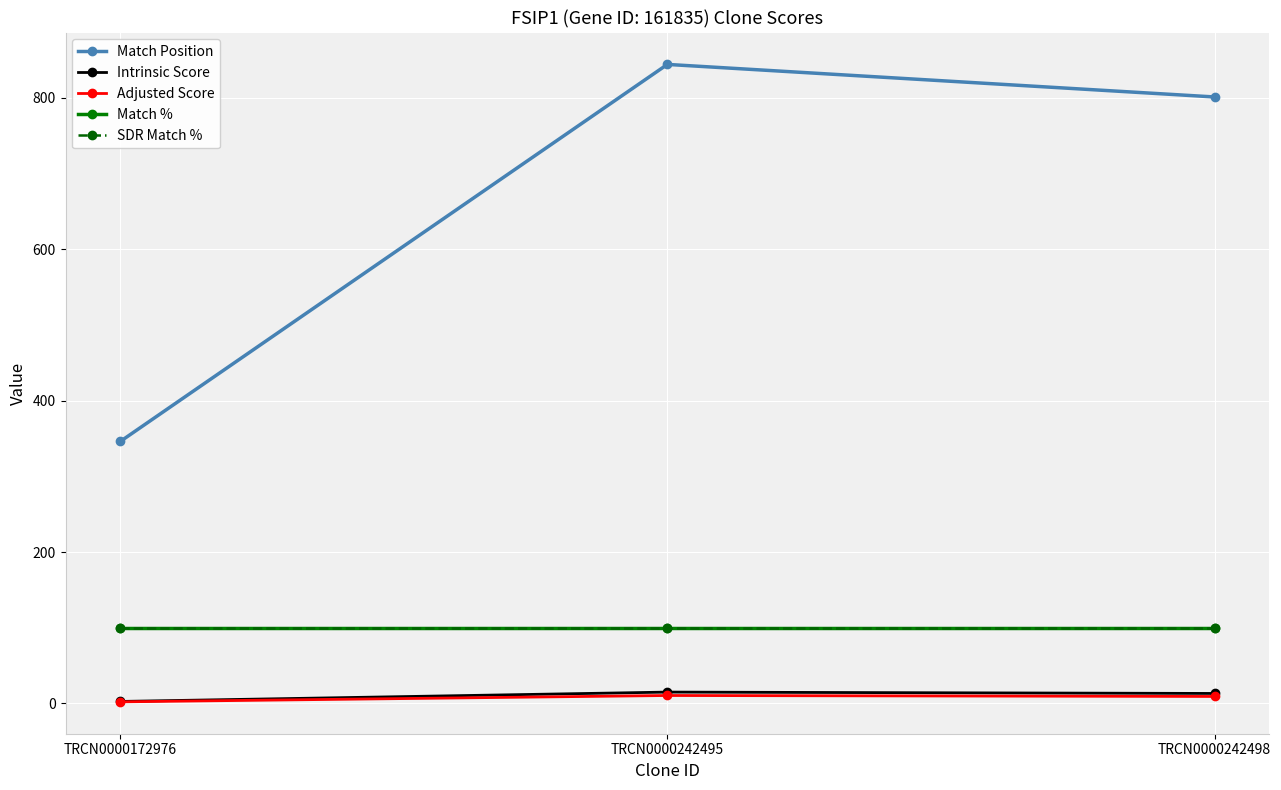

What is the highest value of the Match % series?

100.0